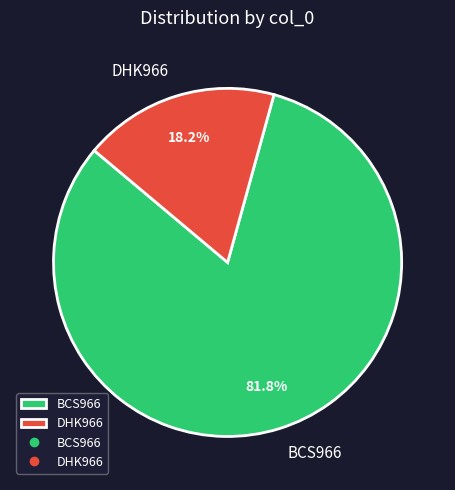

What is the smallest slice in the pie chart?

DHK966